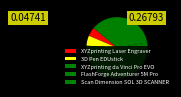

What is the smallest slice in the pie chart?

XYZprinting Laser Engraver